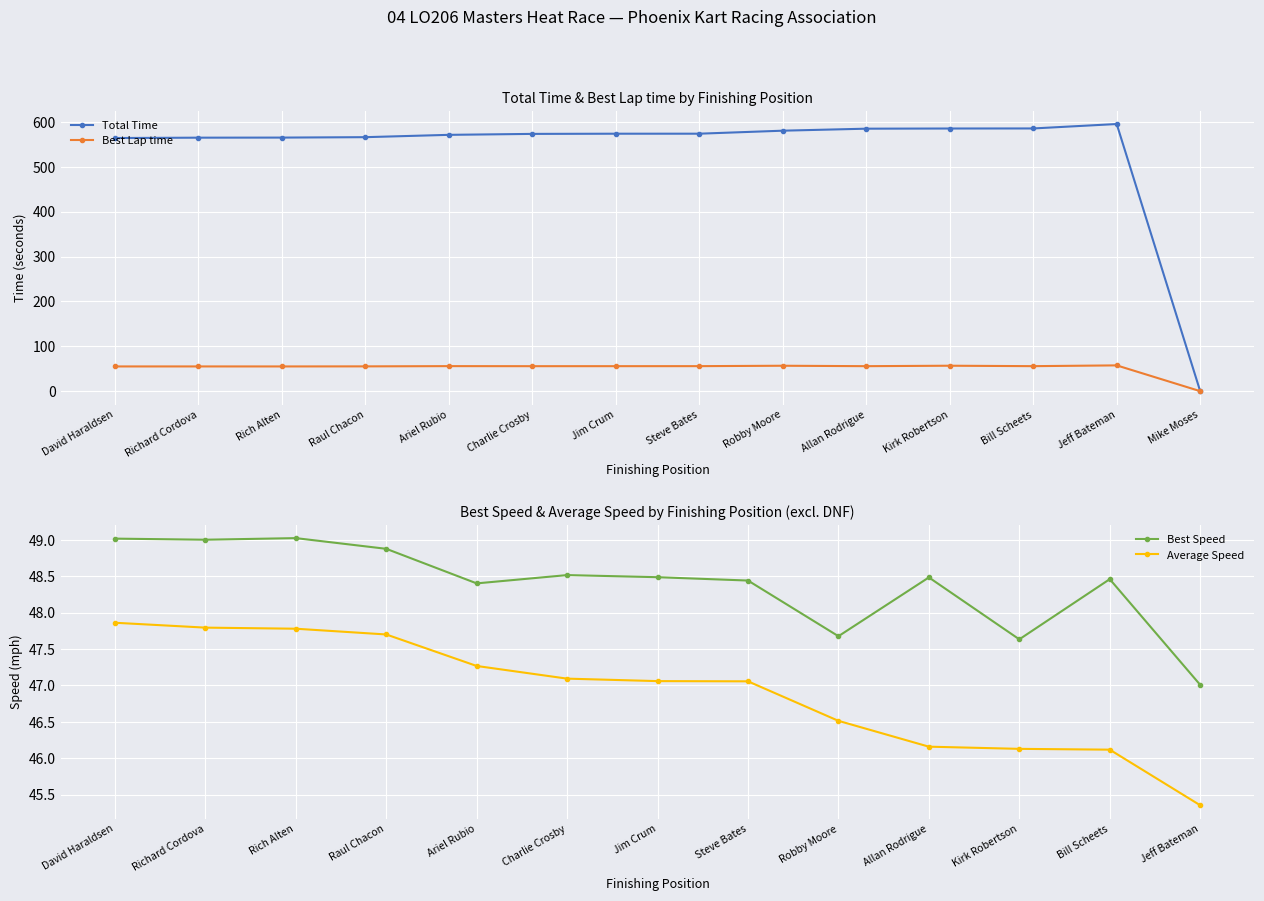

Is it true that Total Time equals 200.2 at Mike Moses?

False